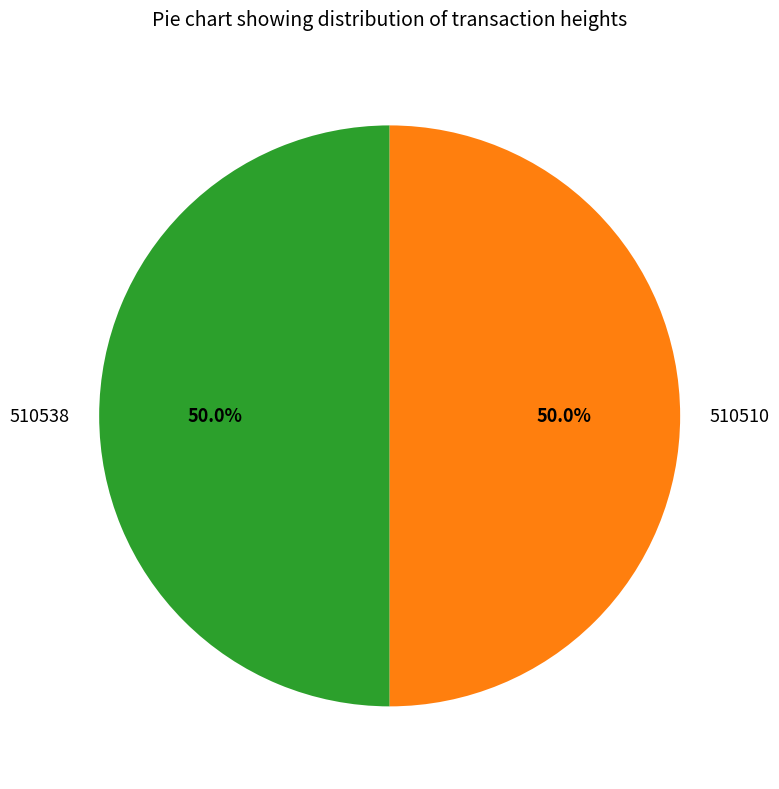

Combined, do 510538 and 510510 account for over 50%?

Yes